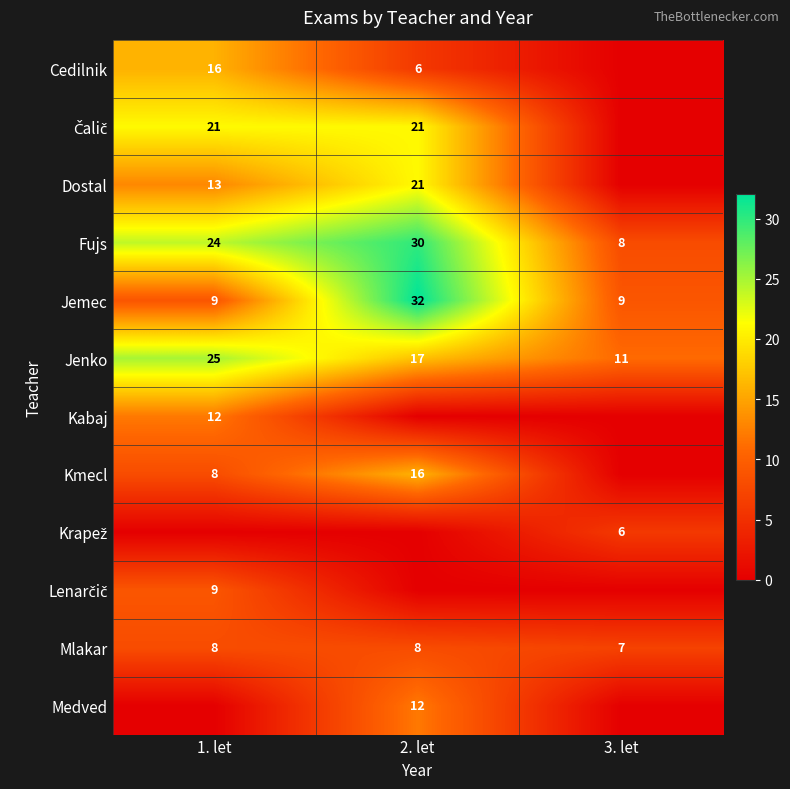

What is the minimum value for Mlakar?

7